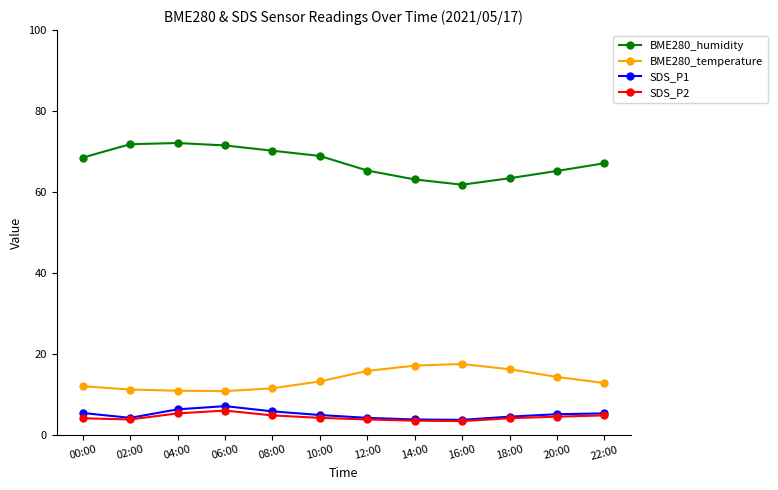

True or false: BME280_temperature and SDS_P2 intersect in this chart.

False